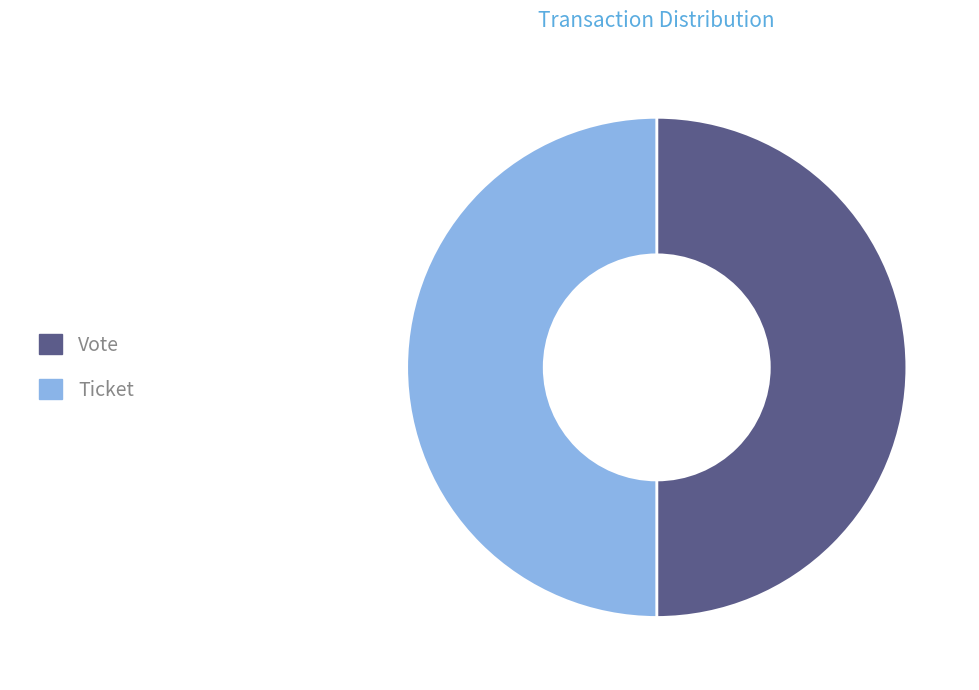

Count the number of slices in the pie.

2